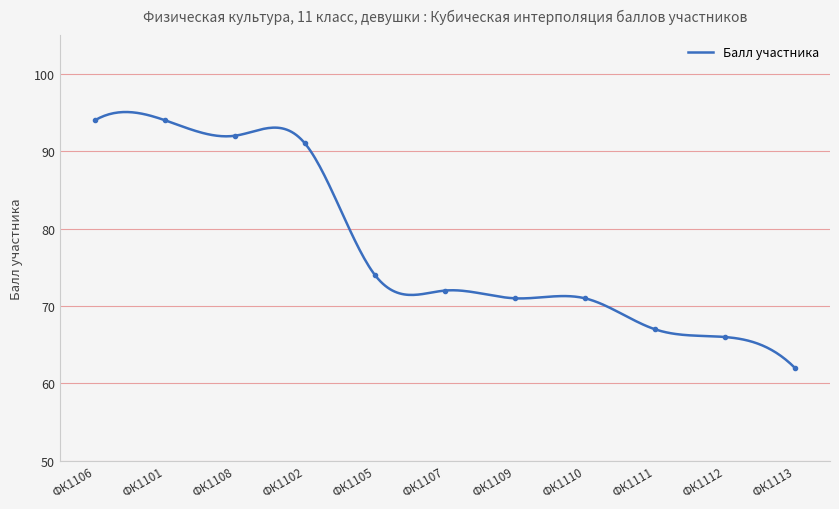

At which label is the value closest to 78?

ФК1105